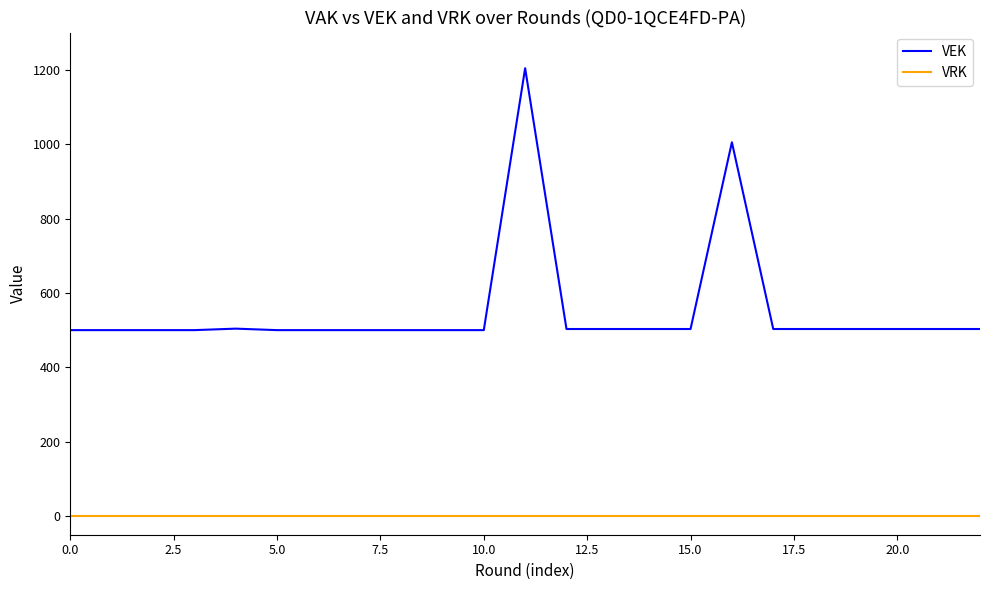

Which series has the largest range (max minus min)?

VEK